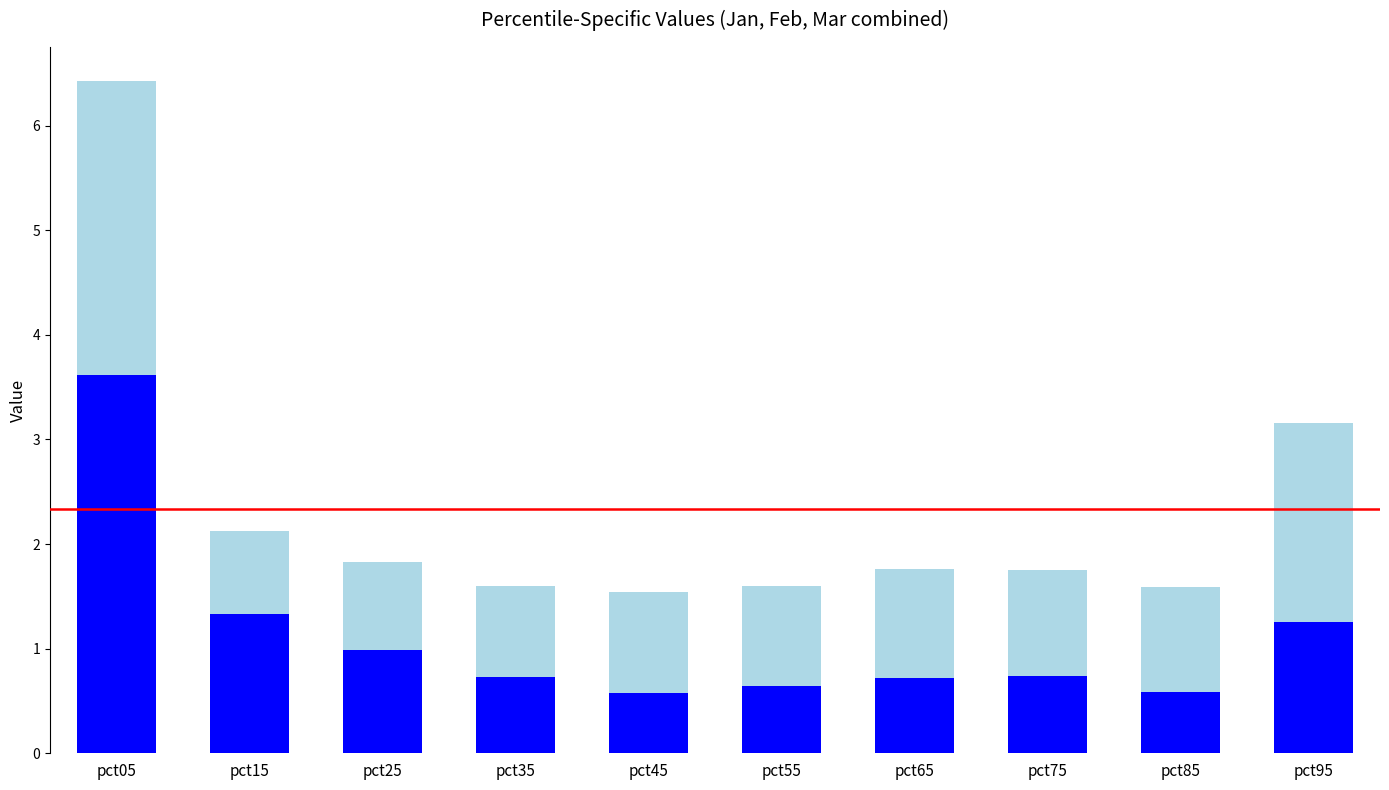

What is the total value across all series at pct15?

2.1